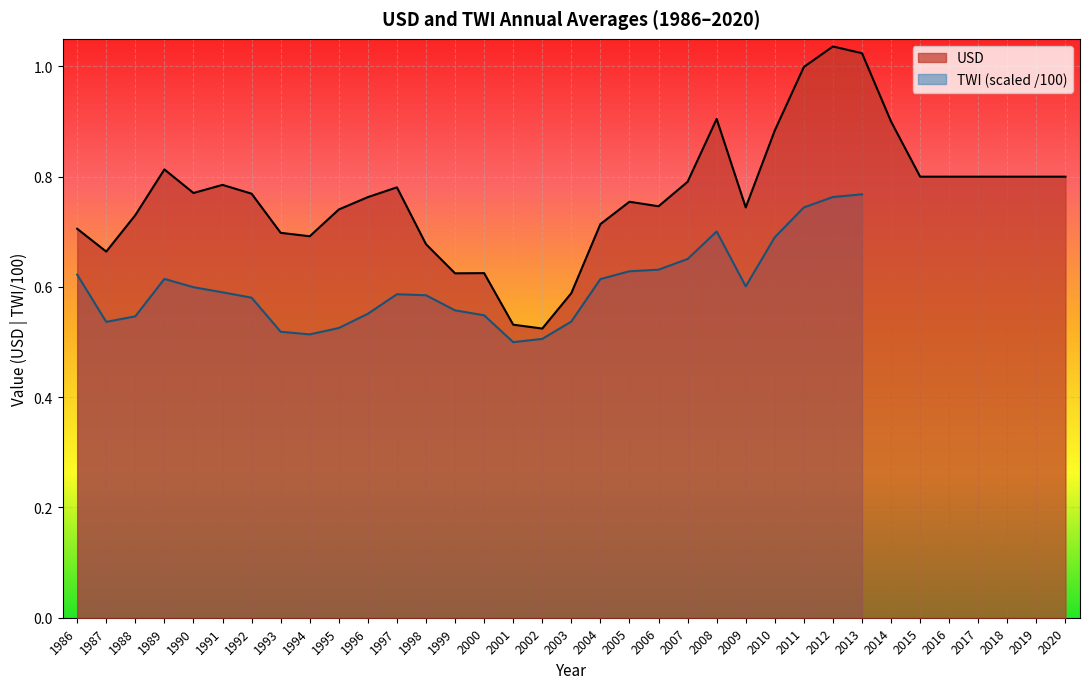

What is the value of the 18th point from the left?

0.6